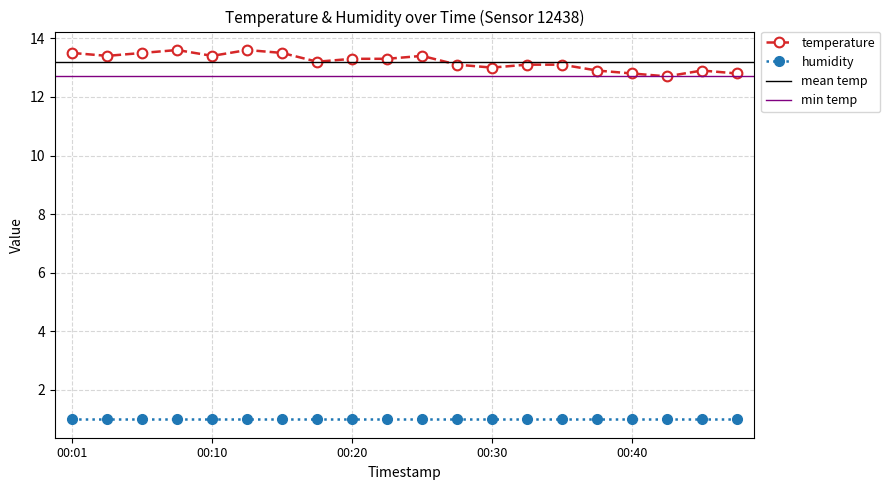

At which label is the value closest to 13?

00:30